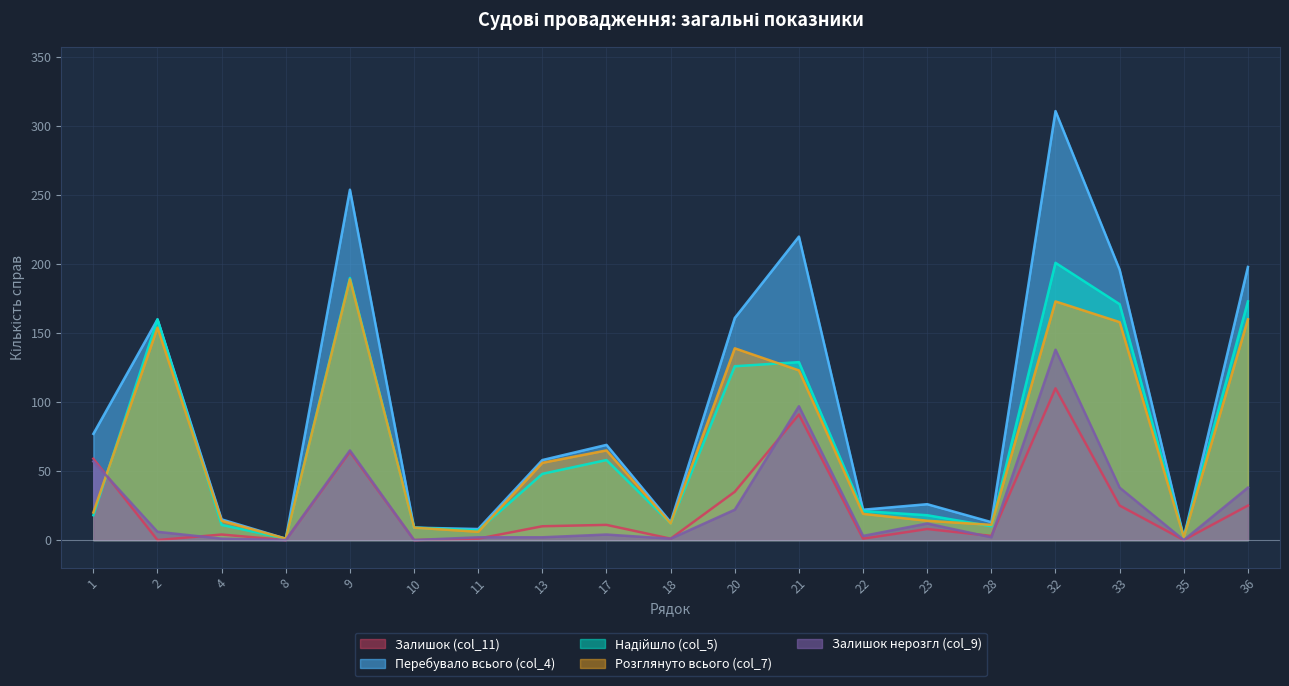

Is it true that Надійшло (col_5) equals 1 at 11?

False